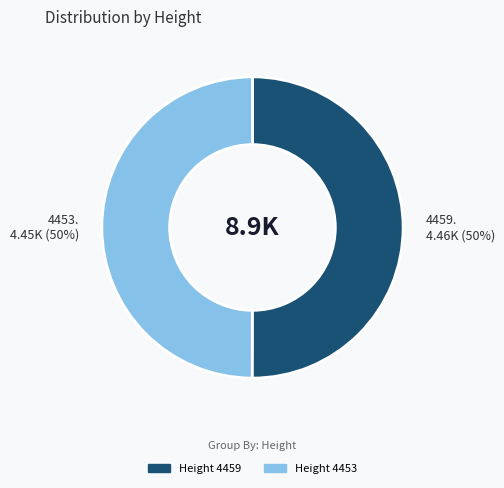

Count the number of slices in the pie.

2